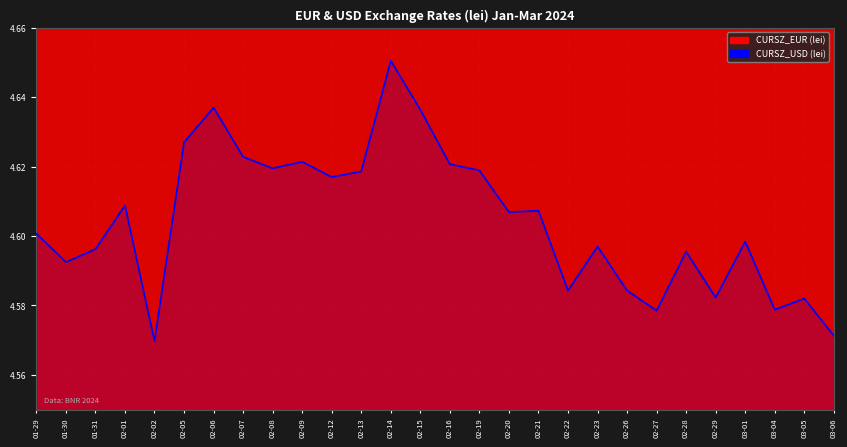

List the labels in order of value, smallest first.

02-02, 03-06, 02-27, 03-04, 03-05, 02-29, 02-22, 02-26, 01-30, 02-28, 01-31, 02-23, 03-01, 01-29, 02-20, 02-21, 02-01, 02-12, 02-13, 02-19, 02-08, 02-16, 02-09, 02-07, 02-05, 02-15, 02-06, 02-14